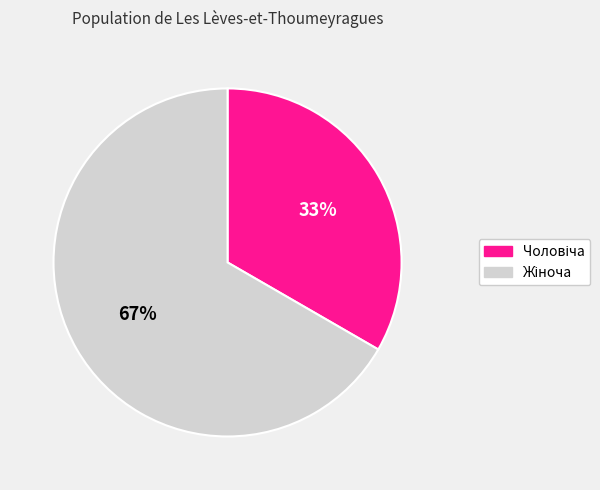

Is there any slice that represents more than half of the pie?

Yes